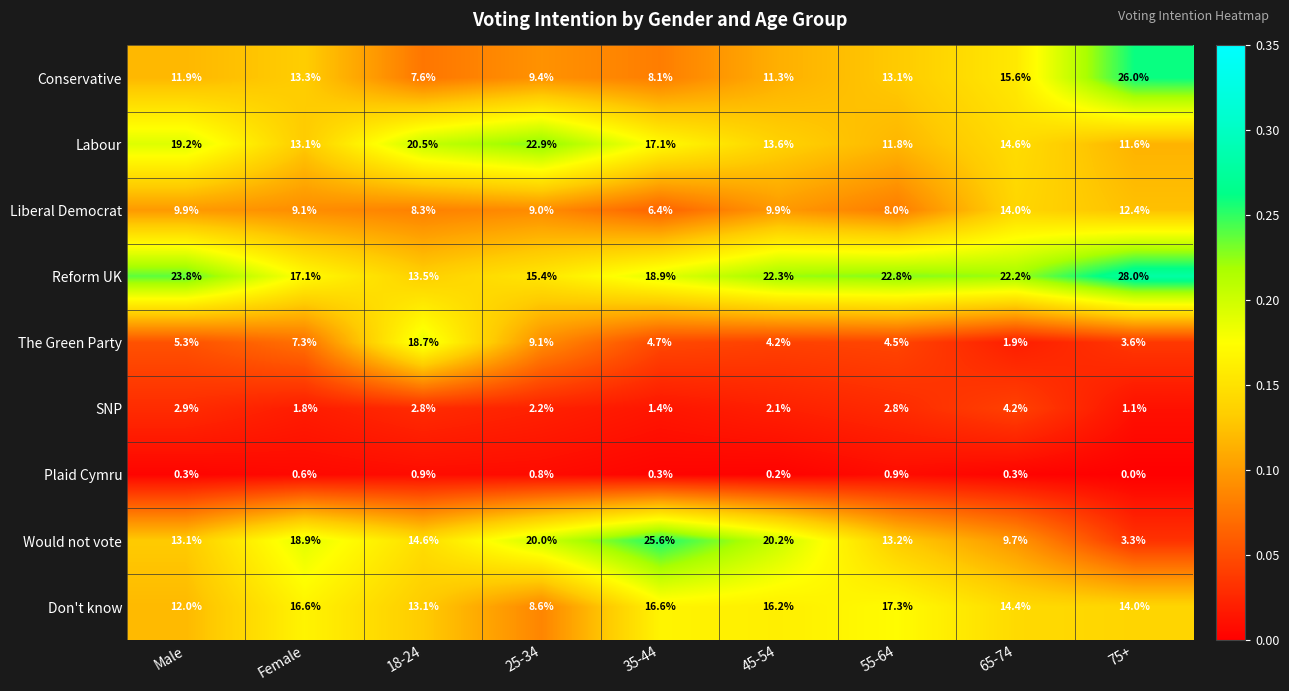

What is the difference between the maximum and minimum values in the The Green Party series?

16.8